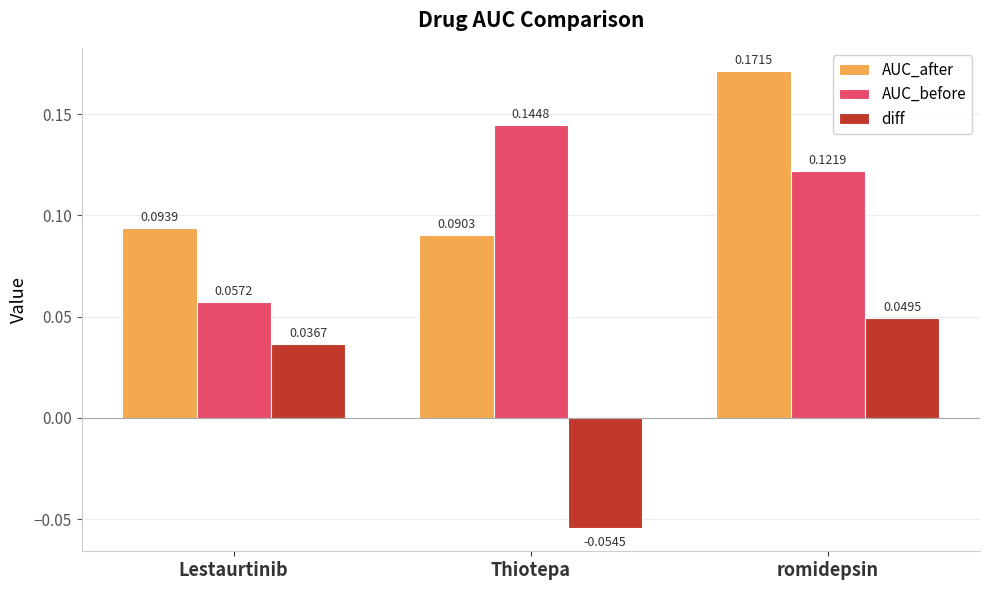

Are the bars horizontal?

No